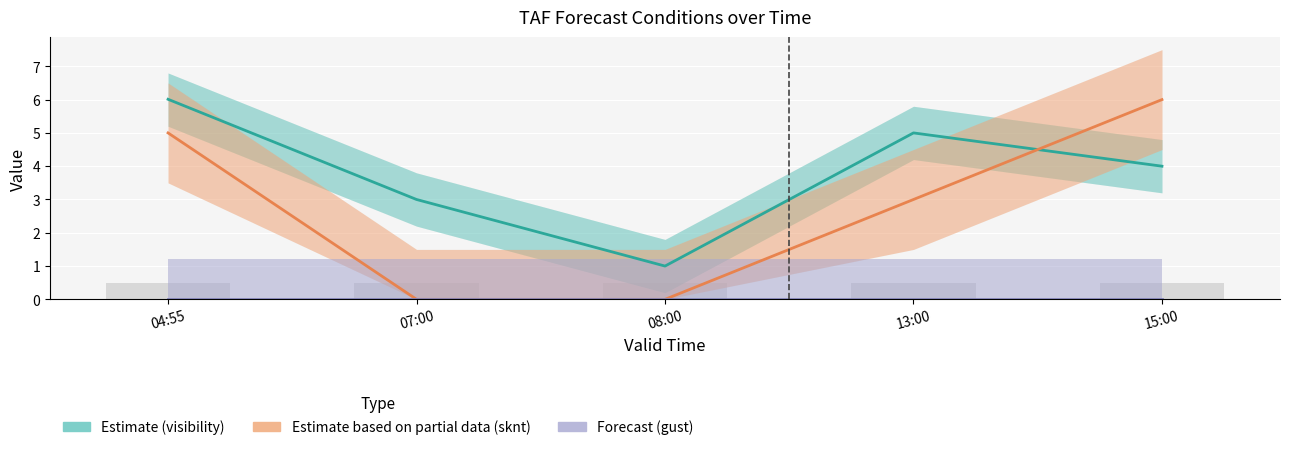

At which category is the sum across all series the highest?

04:55